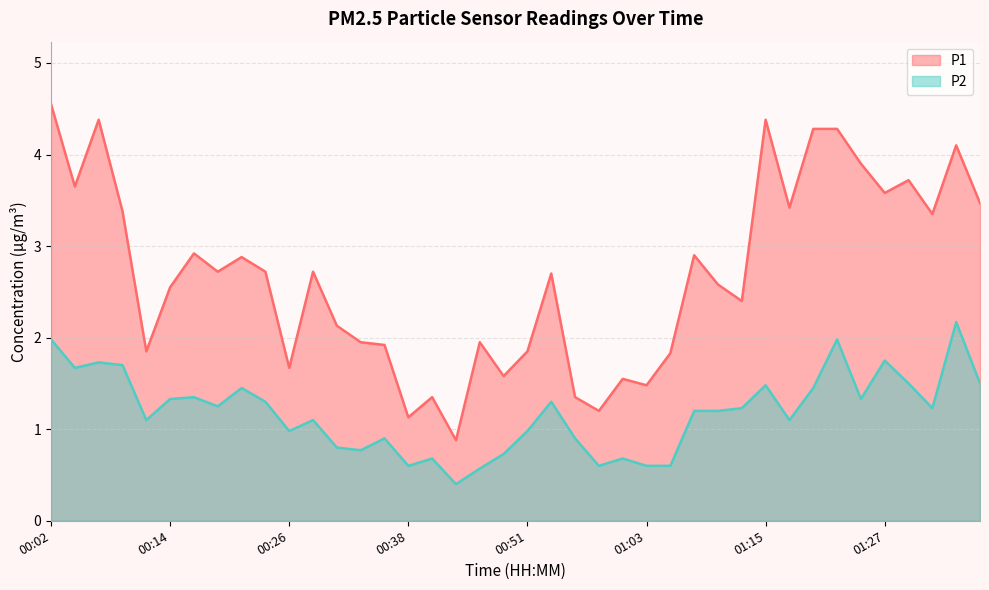

At 00:14, list the series in order from largest to smallest.

P1, P2